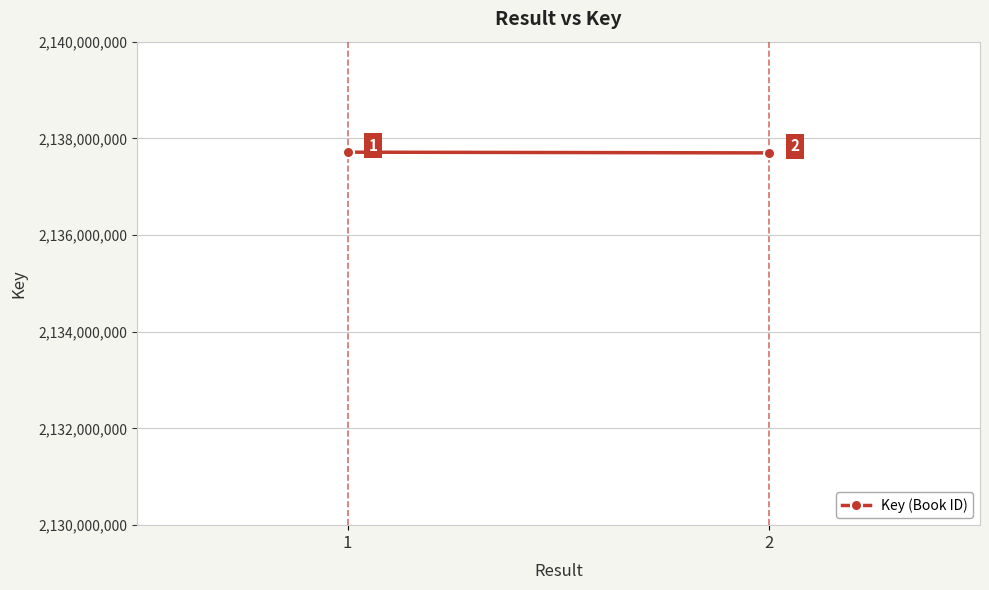

What is the approximate value at 2, to the nearest 10?

2137699580